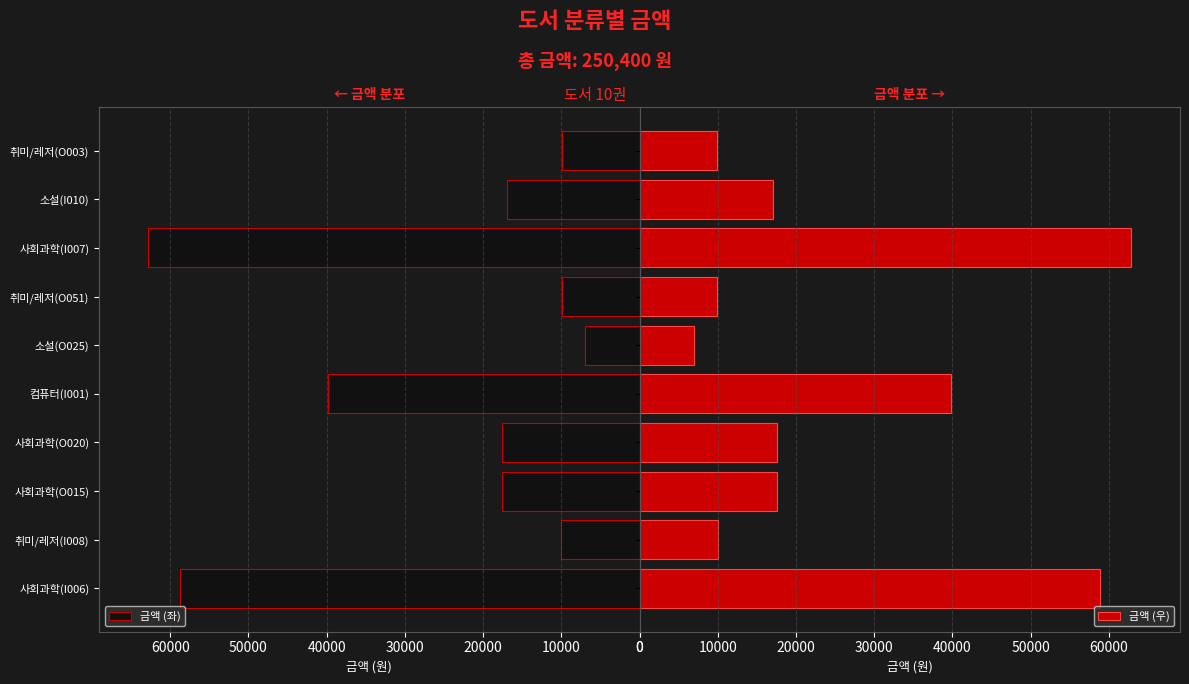

Count the number of categories in the chart.

10